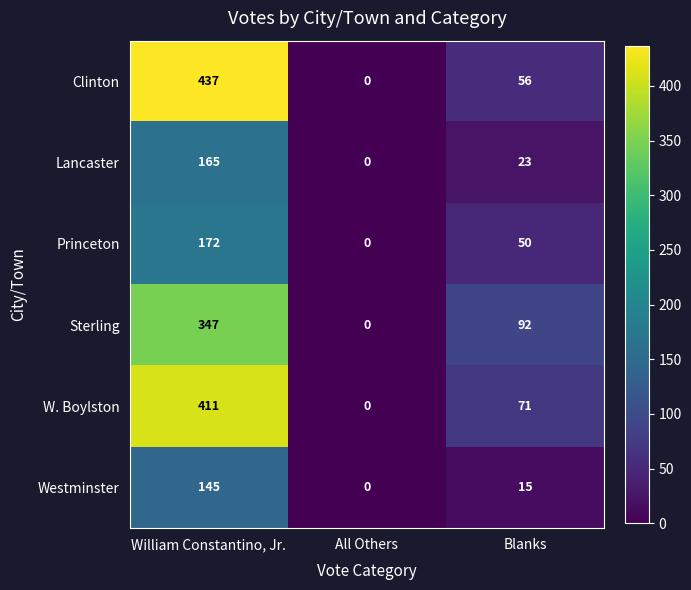

List the series in order of their peak value, lowest first.

Westminster, Lancaster, Princeton, Sterling, W. Boylston, Clinton